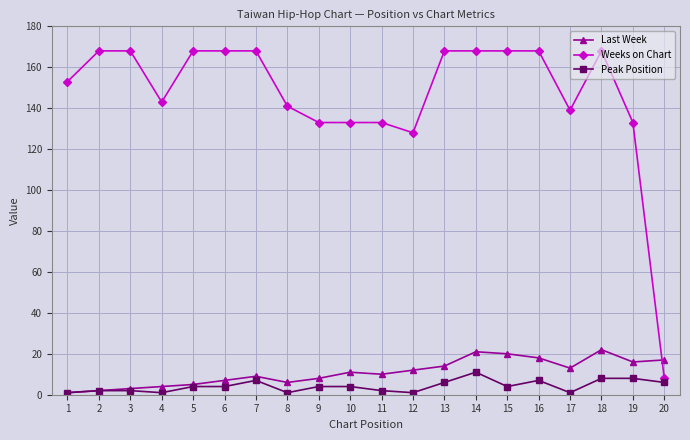

What is the total value across all series at 11?

145